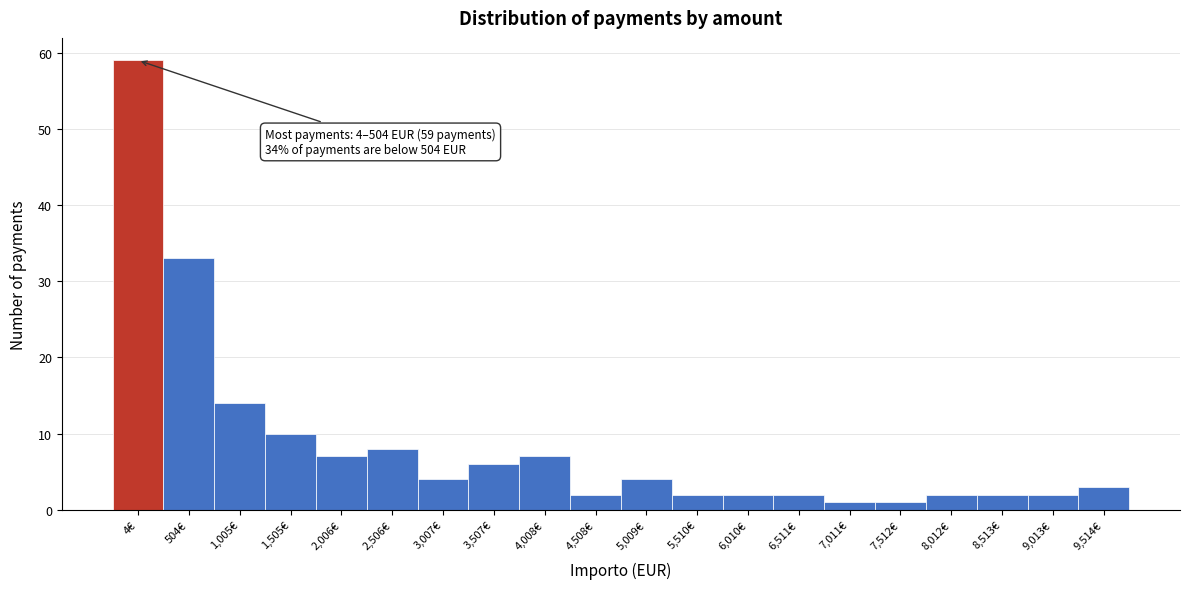

Reading left to right, extract all data points from this chart.

59	33	14	10	7	8	4	6	7	2	4	2	2	2	1	1	2	2	2	3